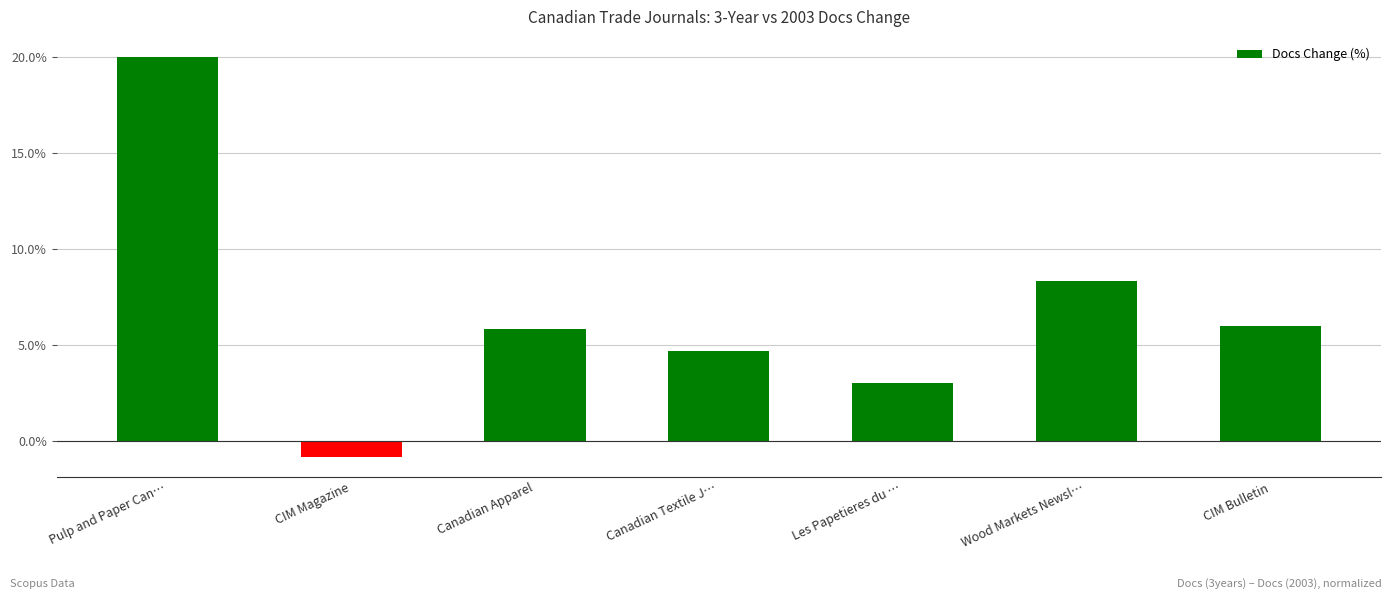

At which label is the value closest to 9?

Wood Markets Newsl…